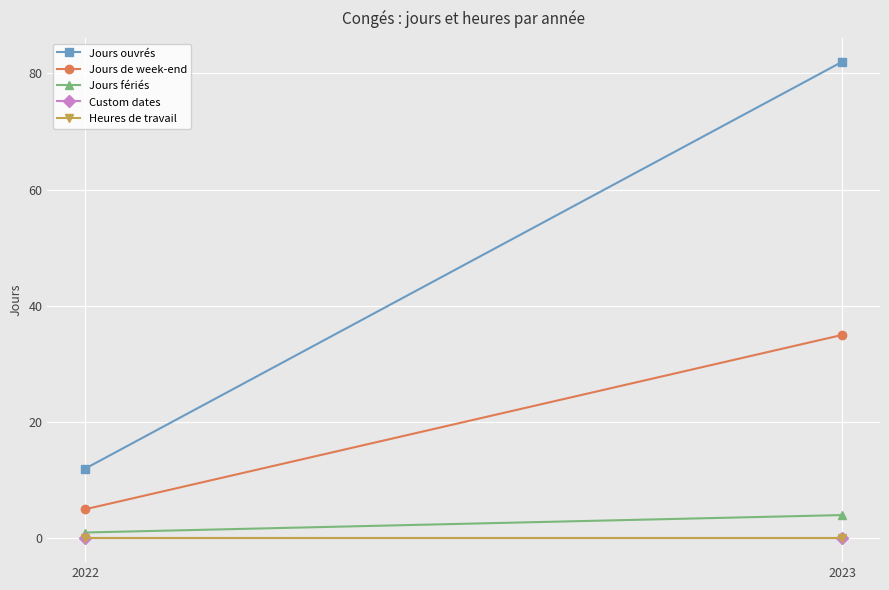

How many distinct data groups are displayed?

5